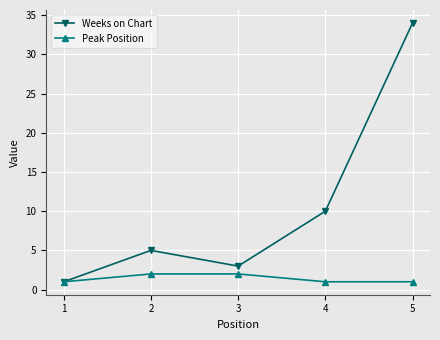

List the labels in order of Weeks on Chart value, smallest first.

1, 3, 2, 4, 5